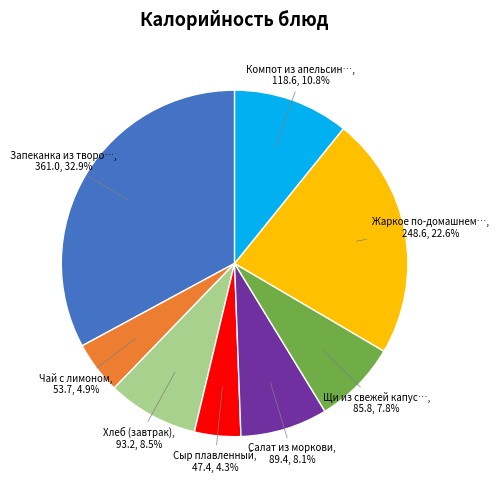

Is there a majority slice in this chart?

No